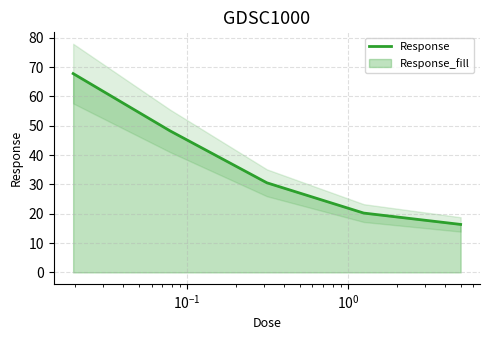

What is the highest value of the Response series?

67.8